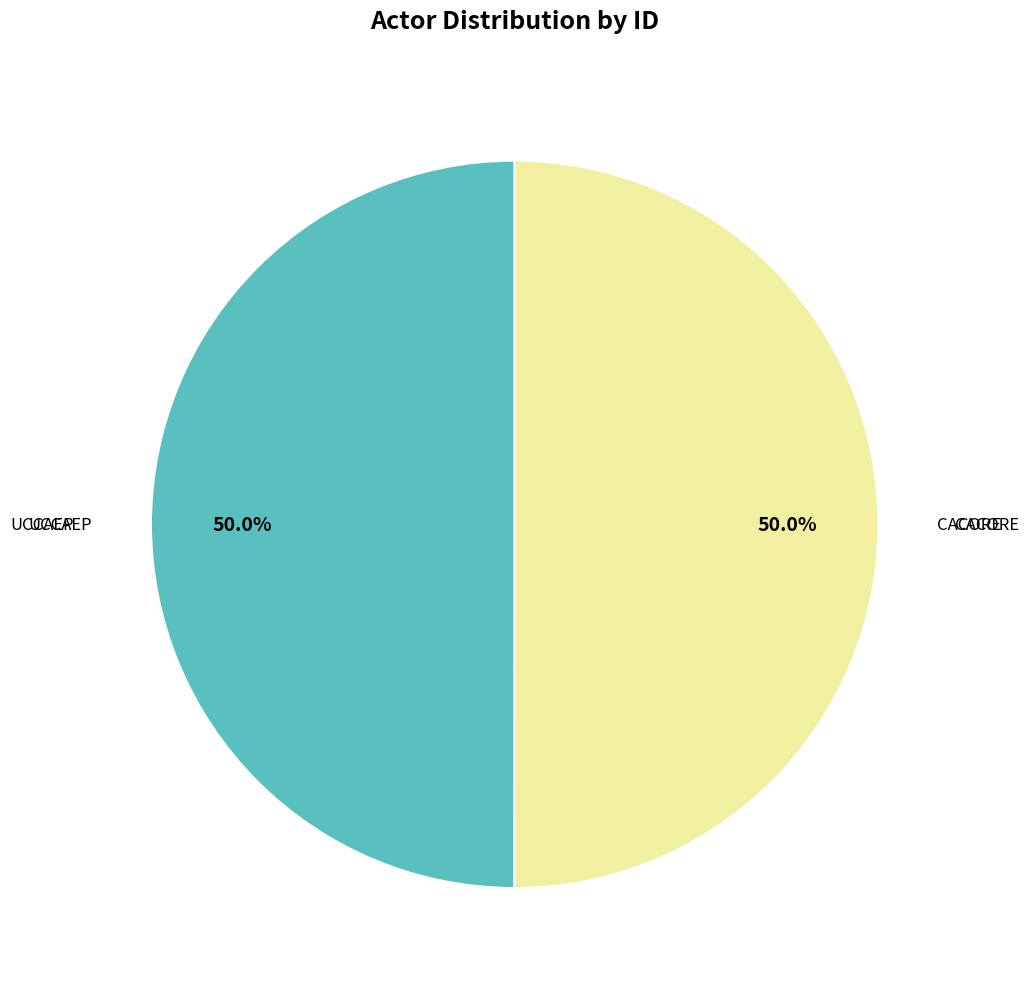

What percentage do UCCAEP and CACORE together represent?

100.0%